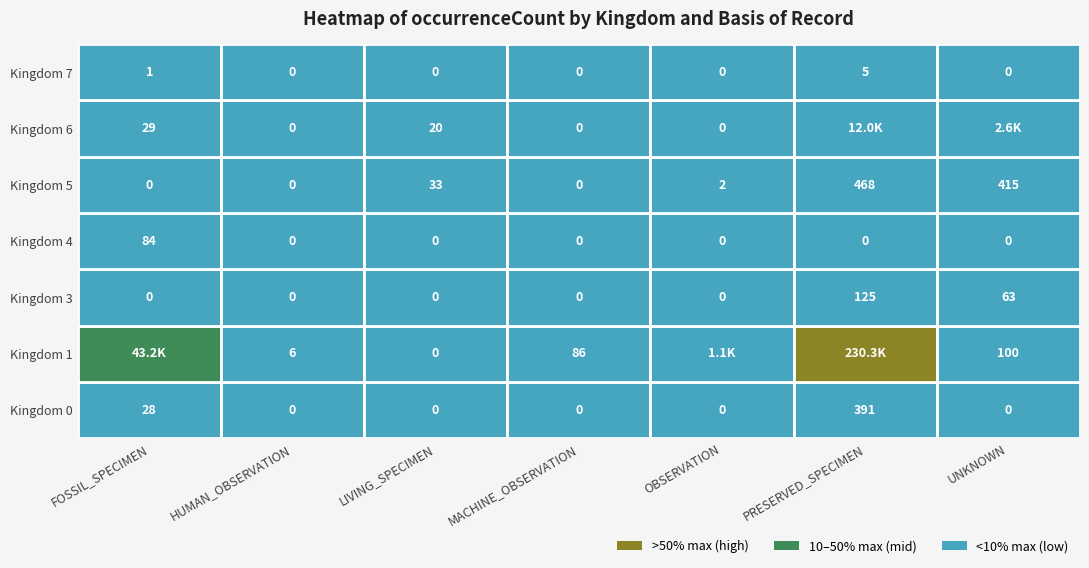

Reading left to right, what are all the values shown in this chart?

0: FOSSIL_SPECIMEN=28	HUMAN_OBSERVATION=0	LIVING_SPECIMEN=0	MACHINE_OBSERVATION=0	OBSERVATION=0	PRESERVED_SPECIMEN=391	UNKNOWN=0
1: FOSSIL_SPECIMEN=43220	HUMAN_OBSERVATION=6	LIVING_SPECIMEN=0	MACHINE_OBSERVATION=86	OBSERVATION=1093	PRESERVED_SPECIMEN=230285	UNKNOWN=100
3: FOSSIL_SPECIMEN=0	HUMAN_OBSERVATION=0	LIVING_SPECIMEN=0	MACHINE_OBSERVATION=0	OBSERVATION=0	PRESERVED_SPECIMEN=125	UNKNOWN=63
4: FOSSIL_SPECIMEN=84	HUMAN_OBSERVATION=0	LIVING_SPECIMEN=0	MACHINE_OBSERVATION=0	OBSERVATION=0	PRESERVED_SPECIMEN=0	UNKNOWN=0
5: FOSSIL_SPECIMEN=0	HUMAN_OBSERVATION=0	LIVING_SPECIMEN=33	MACHINE_OBSERVATION=0	OBSERVATION=2	PRESERVED_SPECIMEN=468	UNKNOWN=415
6: FOSSIL_SPECIMEN=29	HUMAN_OBSERVATION=0	LIVING_SPECIMEN=20	MACHINE_OBSERVATION=0	OBSERVATION=0	PRESERVED_SPECIMEN=11990	UNKNOWN=2646
7: FOSSIL_SPECIMEN=1	HUMAN_OBSERVATION=0	LIVING_SPECIMEN=0	MACHINE_OBSERVATION=0	OBSERVATION=0	PRESERVED_SPECIMEN=5	UNKNOWN=0